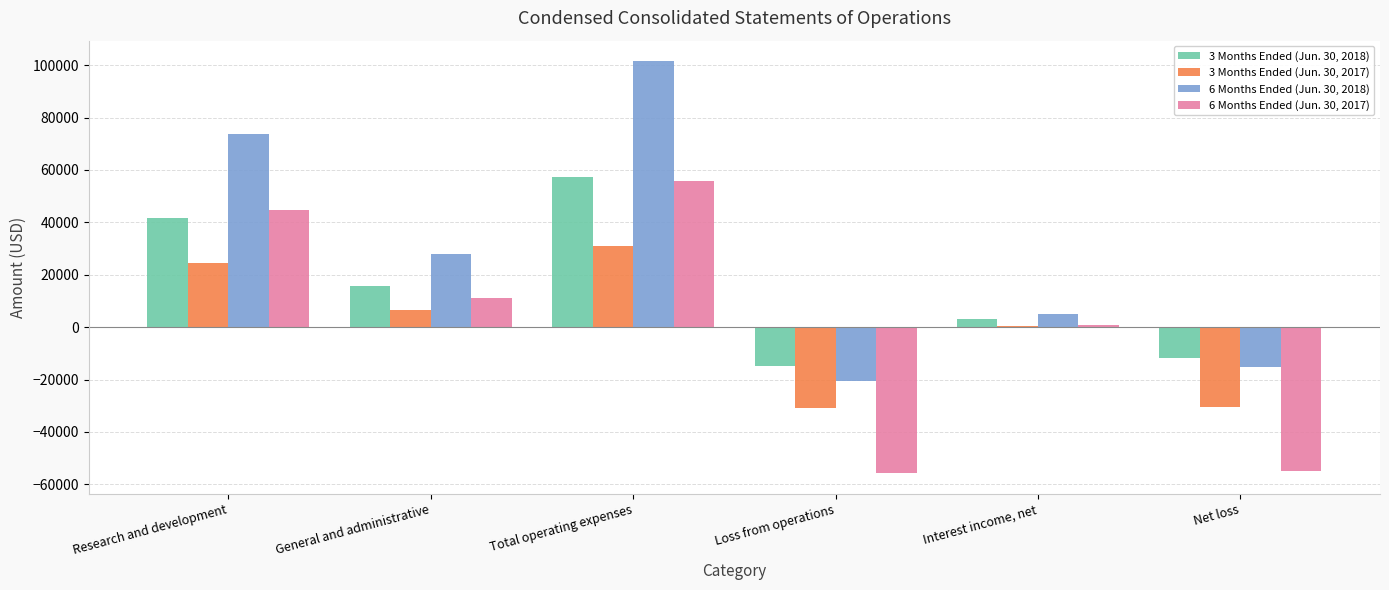

Is it true that 6 Months Ended (Jun. 30, 2017) equals -83619 at Loss from operations?

False